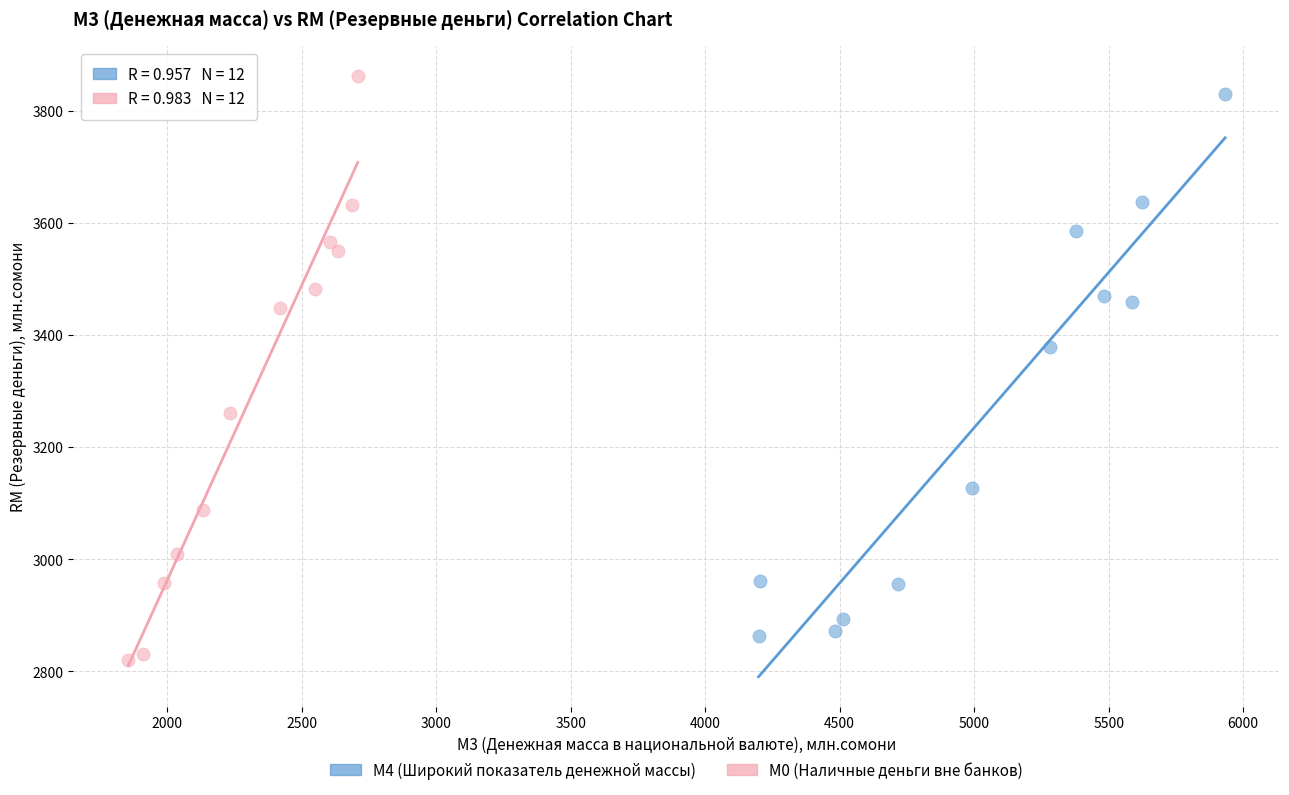

Which series has the largest Y range (max minus min)?

М0 (Наличные деньги вне банков)